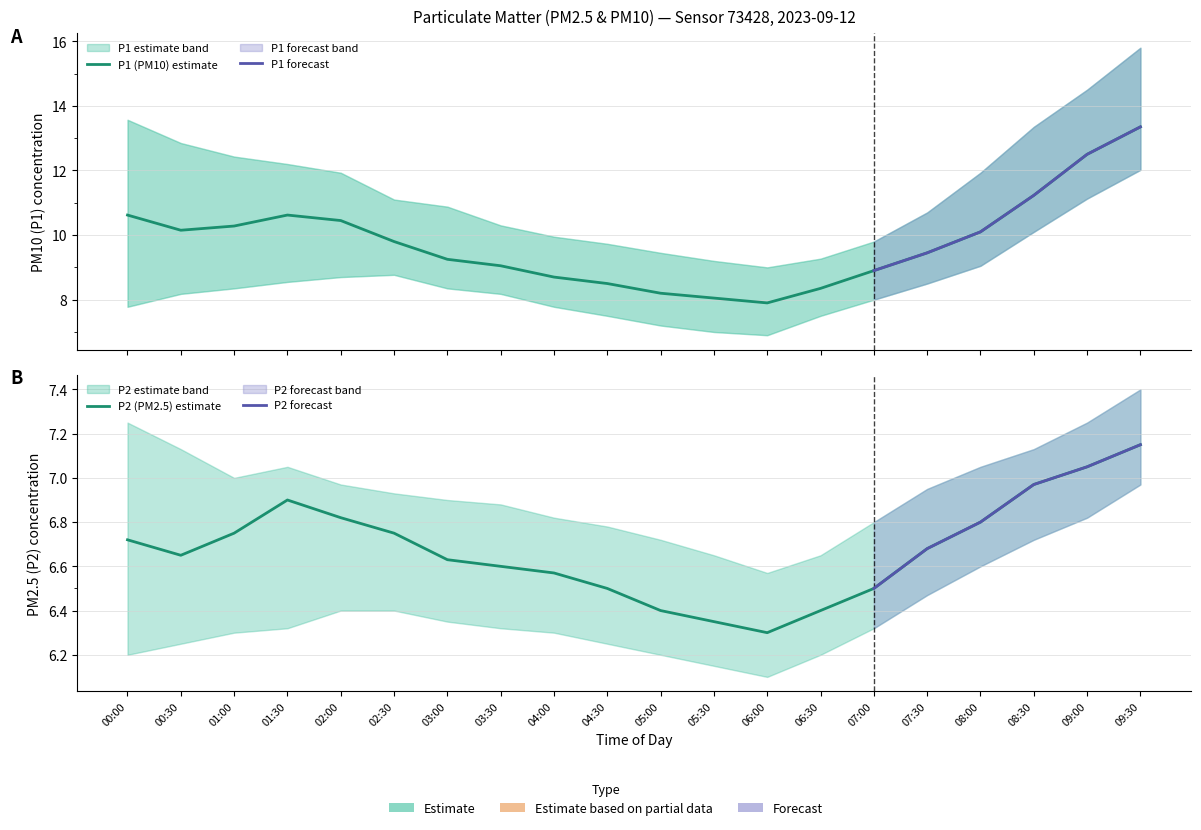

Rank the series by their maximum value, from highest to lowest.

P1_upper, P1, P1_lower, P2_upper, P2, P2_lower